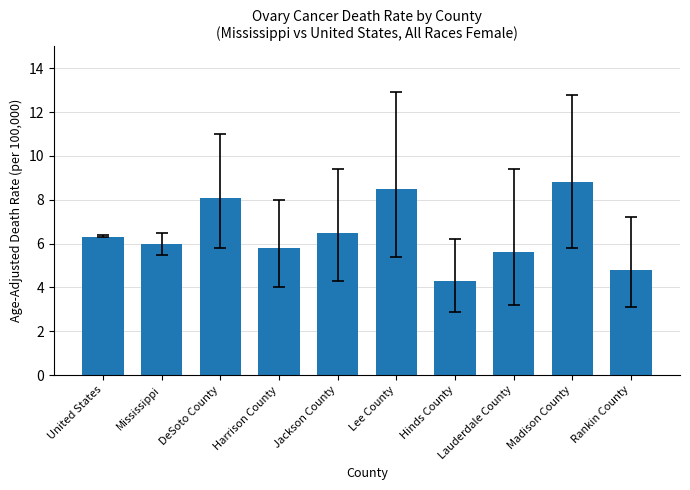

Between Madison County and Rankin County, which is larger?

Madison County